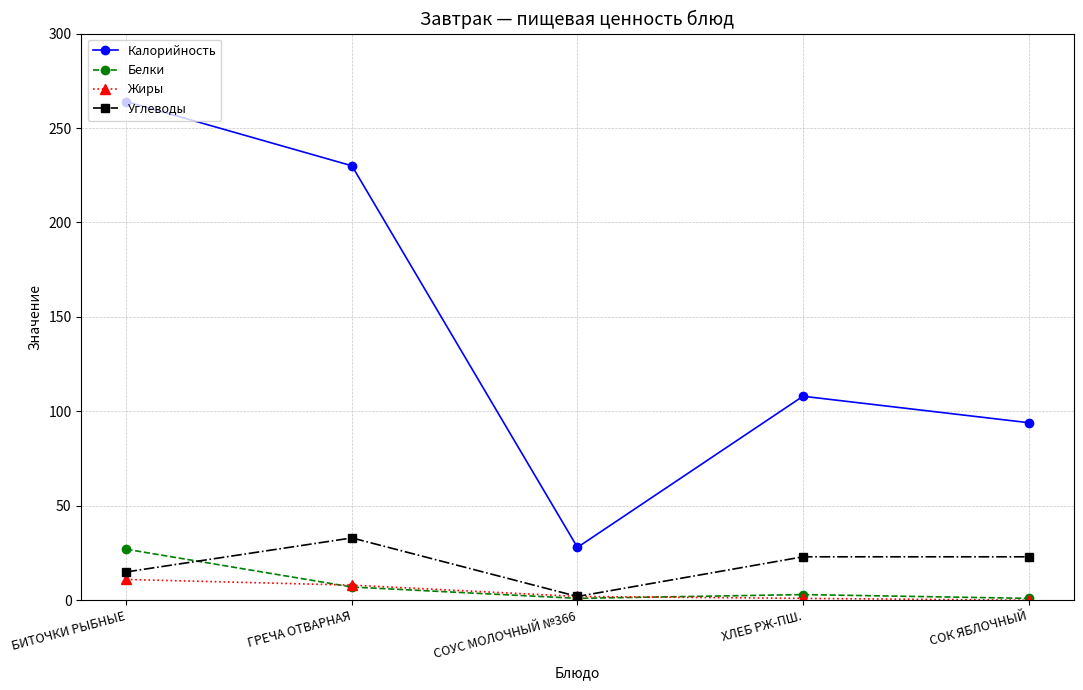

Between БИТОЧКИ РЫБНЫЕ and СОУС МОЛОЧНЫЙ №366, which series saw the biggest shift?

Калорийность